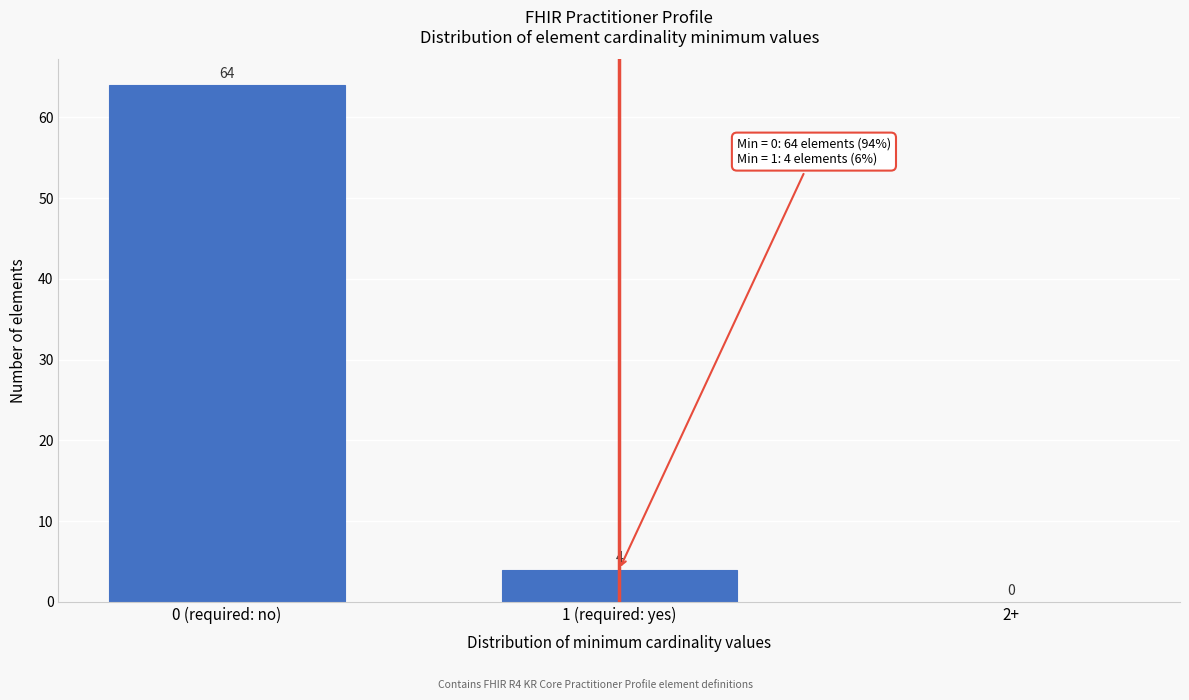

Reading right to left, transcribe all the data shown in this chart.

2+=0	1 (required: yes)=4	0 (required: no)=64